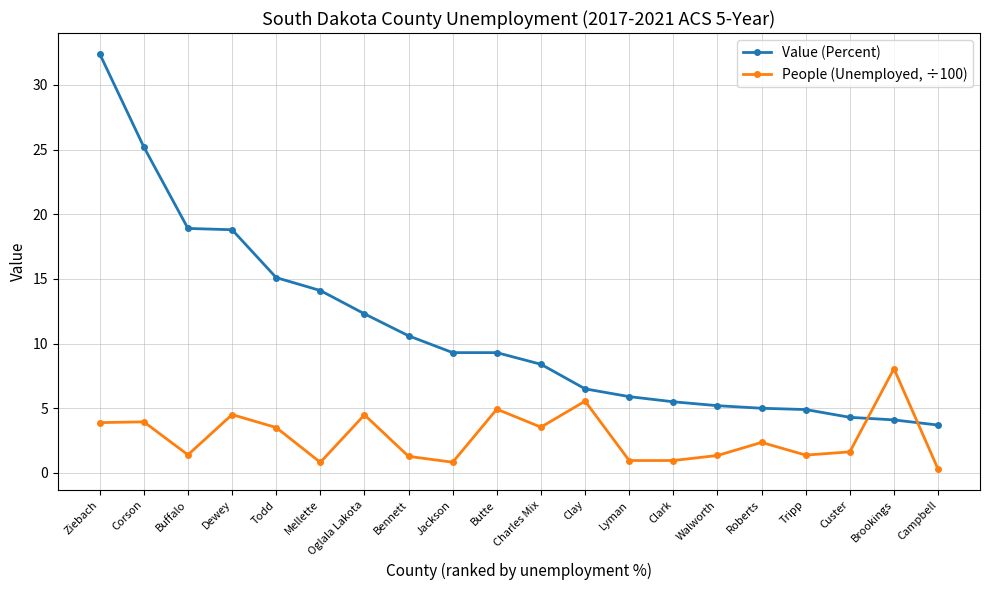

What is the value of the People (Unemployed, ÷100) point at the 8th from the left?

1.3